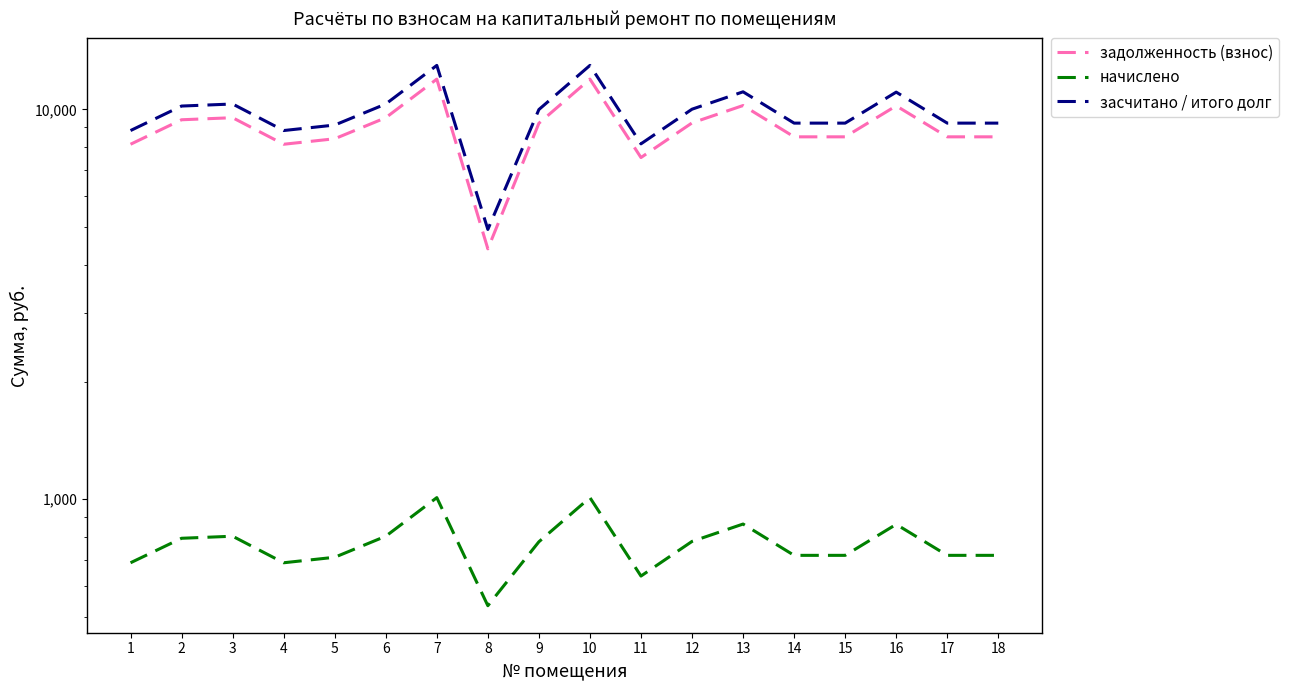

Is this an area chart (filled region under the line)?

No